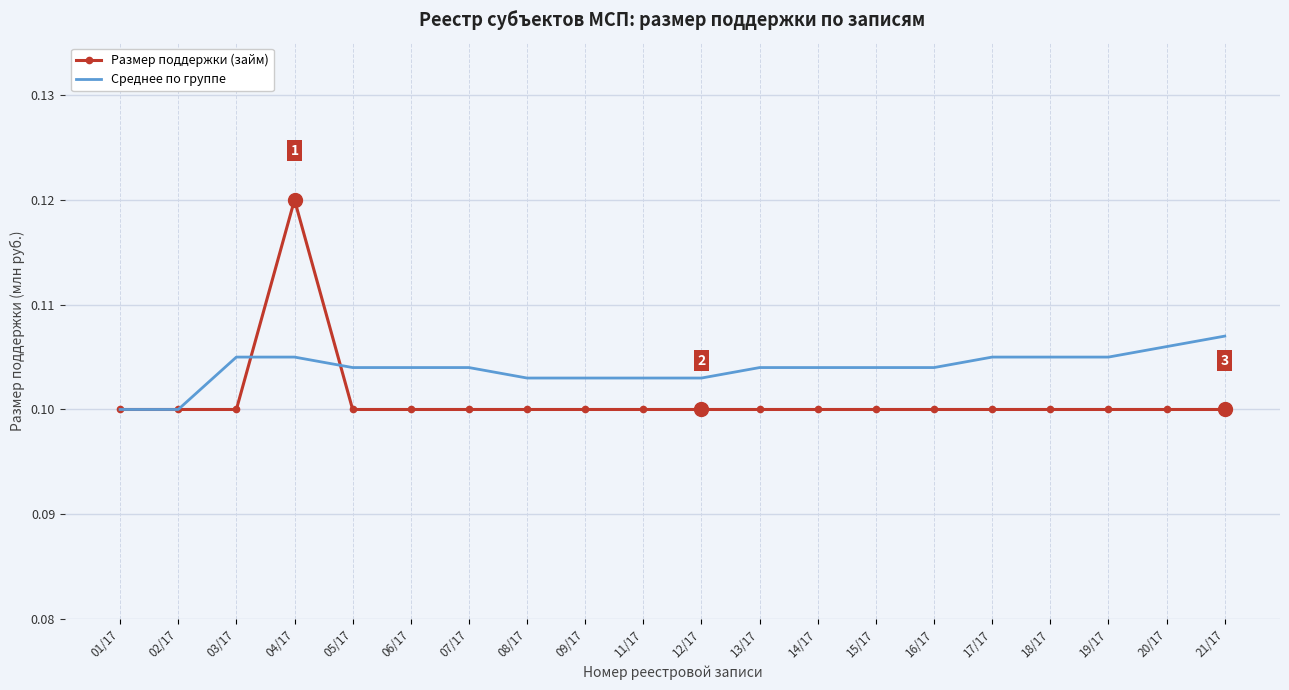

How many categories are shown in the chart?

20